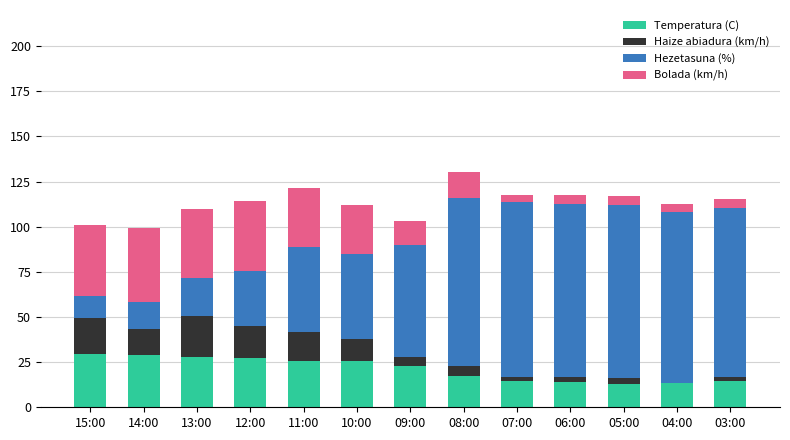

What is the maximum value for Temperatura (C)?

29.7